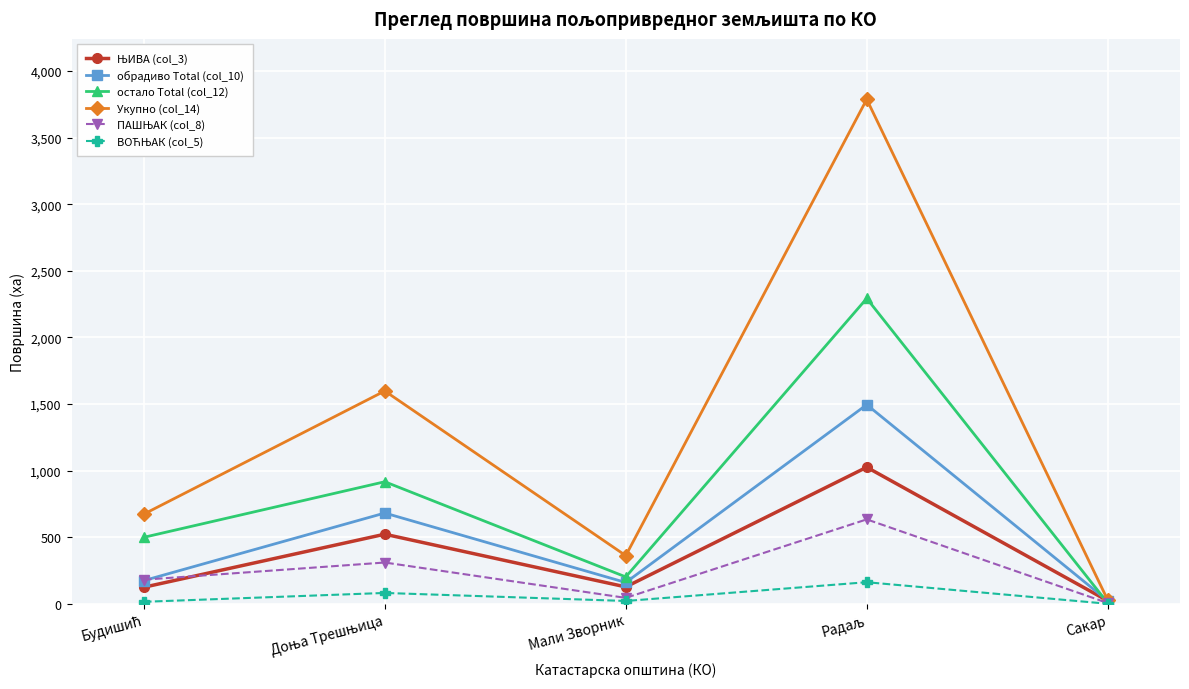

Which series has the largest total across all categories?

Укупно (col_14)